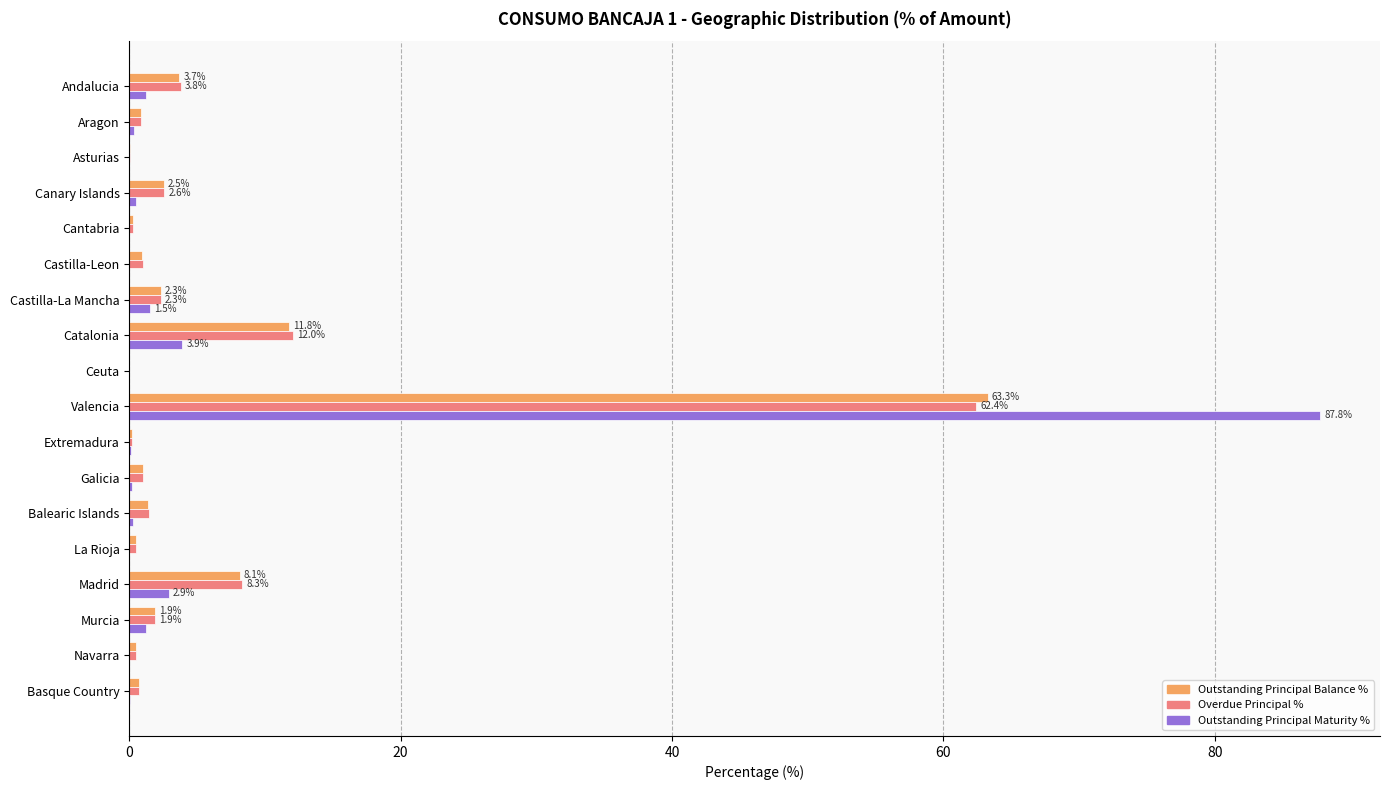

What is the total value across all series at Valencia?

213.5